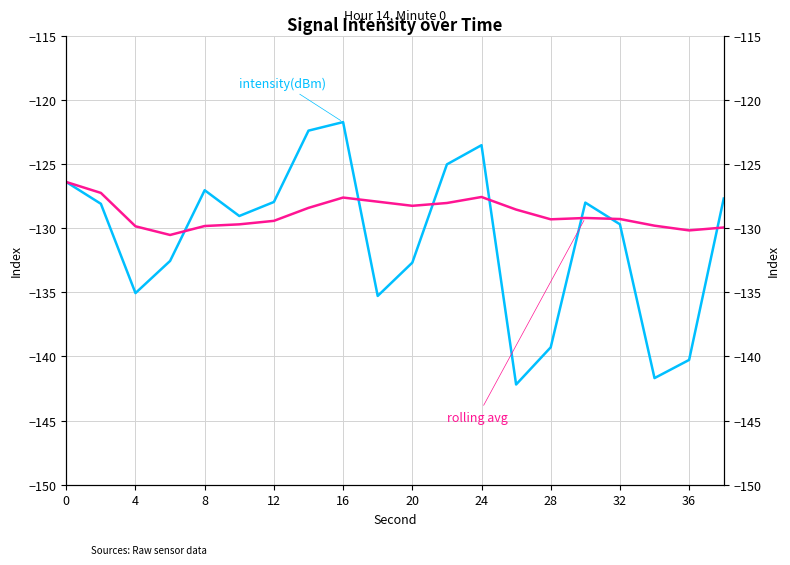

Which series has the largest range (max minus min)?

intensity(dBm)